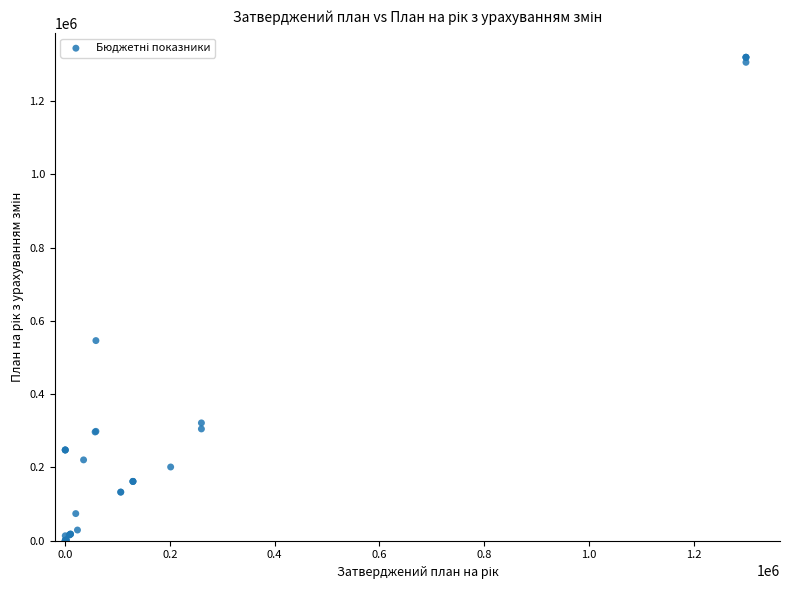

What Y value in the scatter plot is closest to 660038?

546425.7